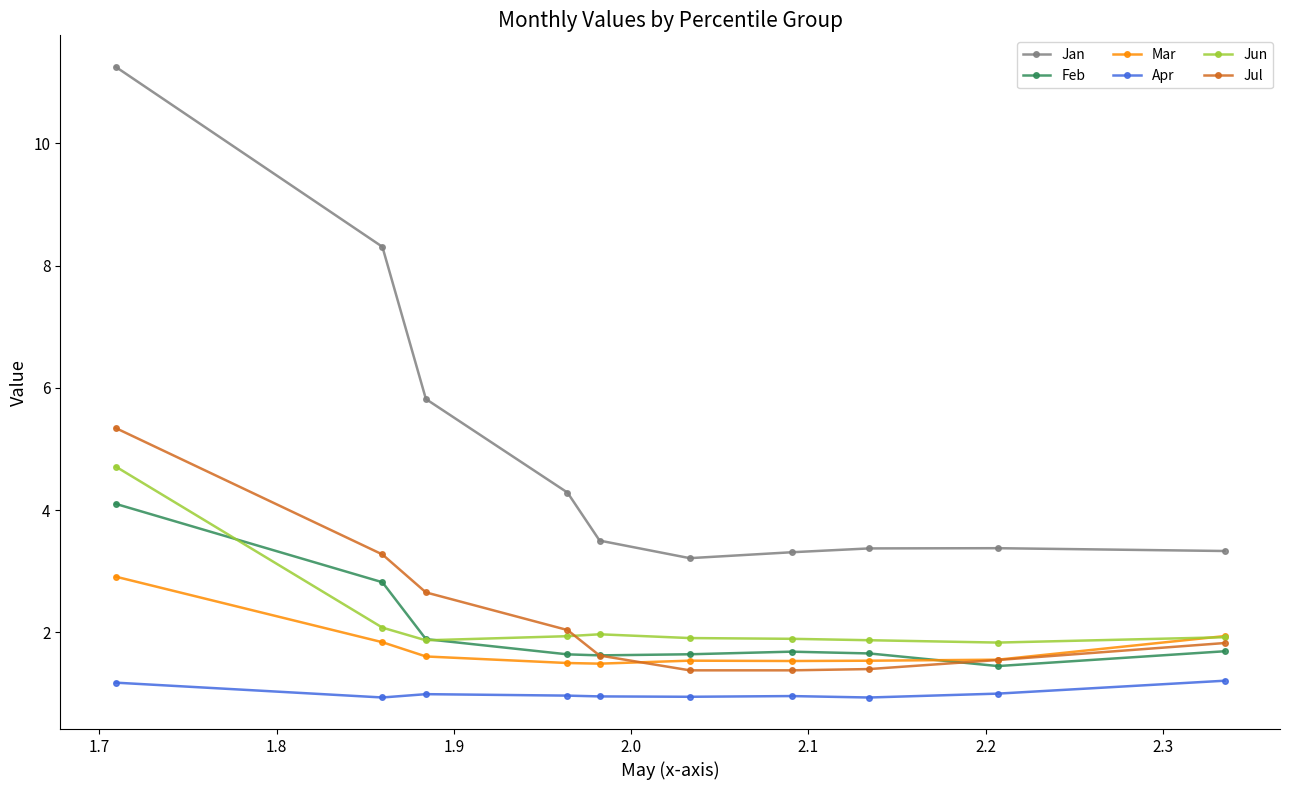

What is the average value of the Jan series?

5.0